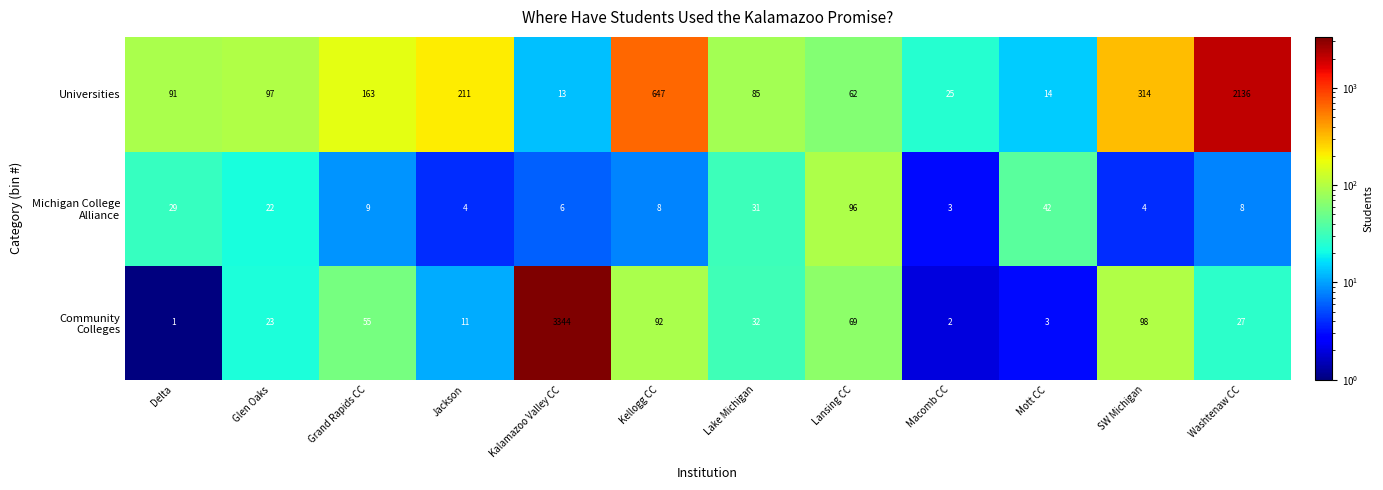

What is the total value across all series at Glen Oaks?

142